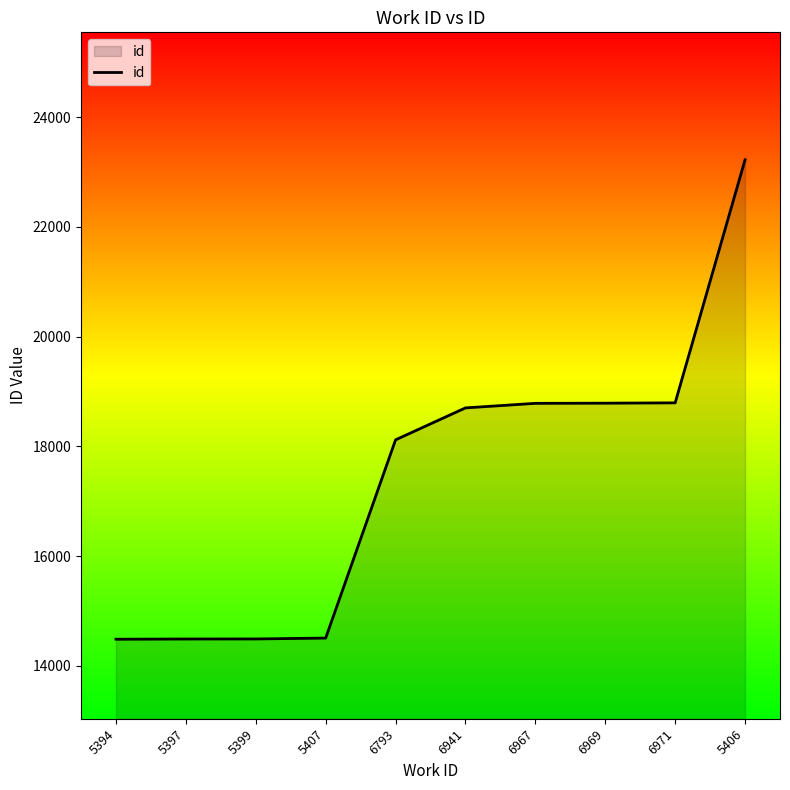

Which category has the highest value across all series?

5406